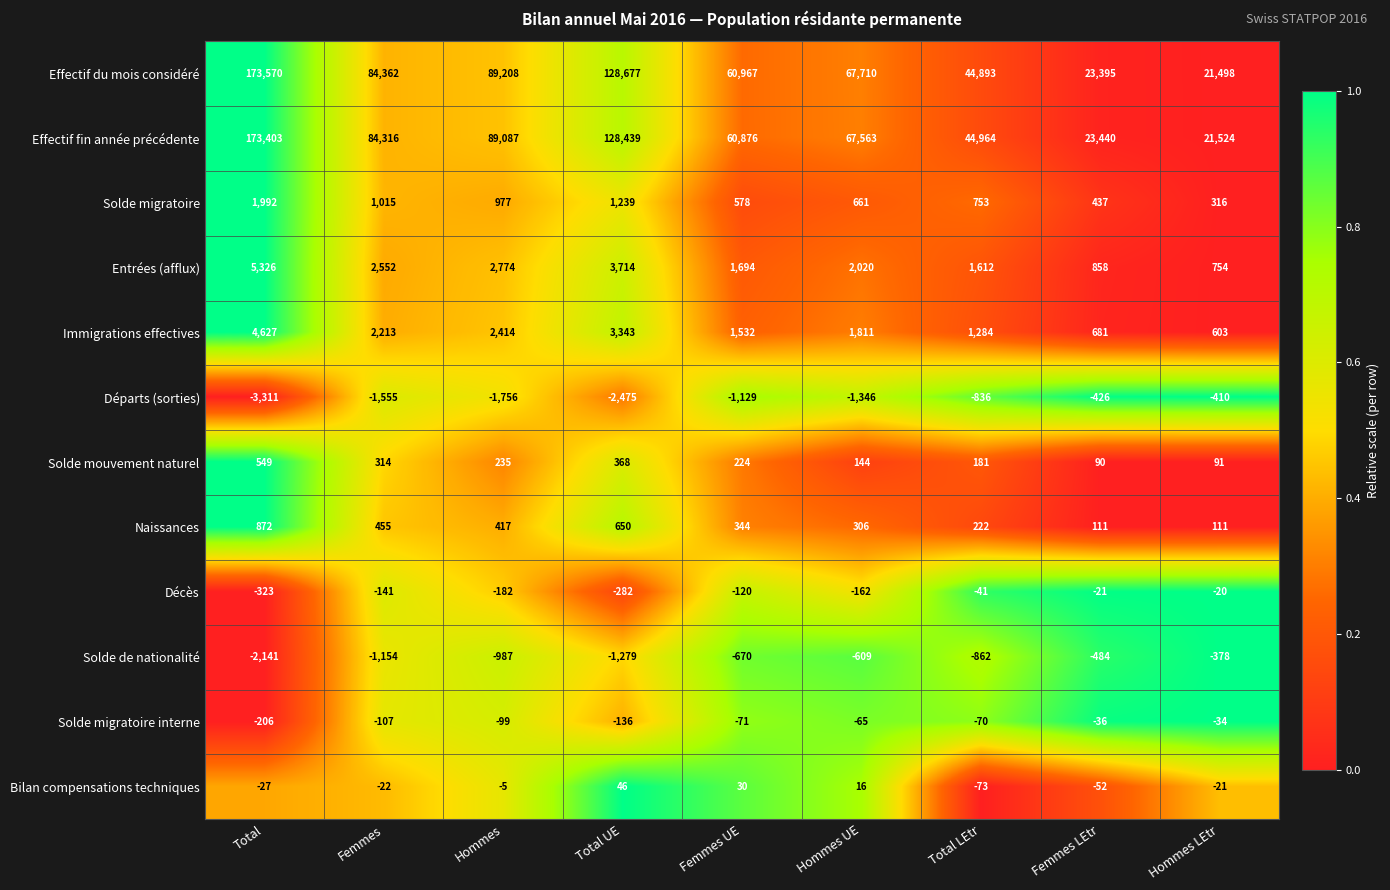

The Solde migratoire interne series shows -34 at Hommes LEtr. True or false?

True